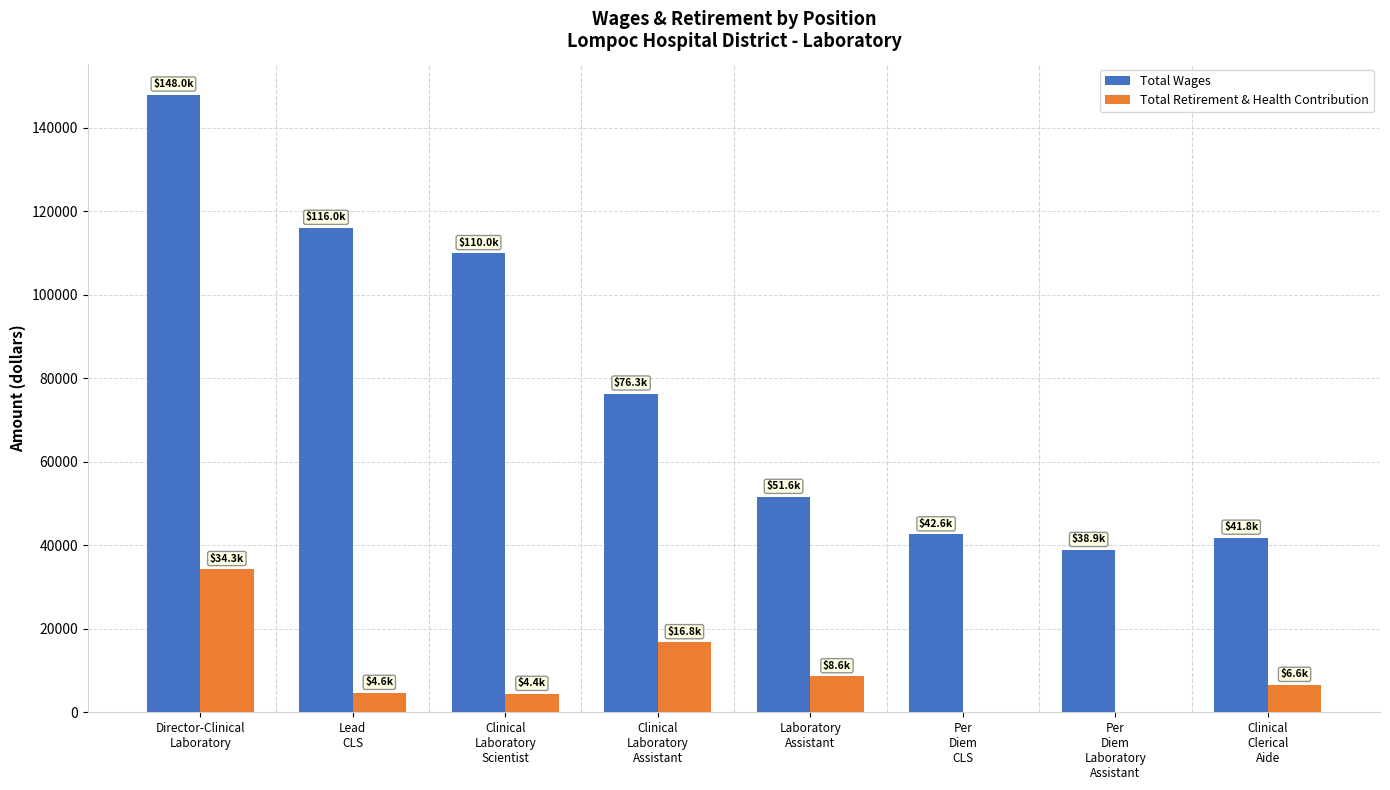

Which series has the largest total across all categories?

Total Wages